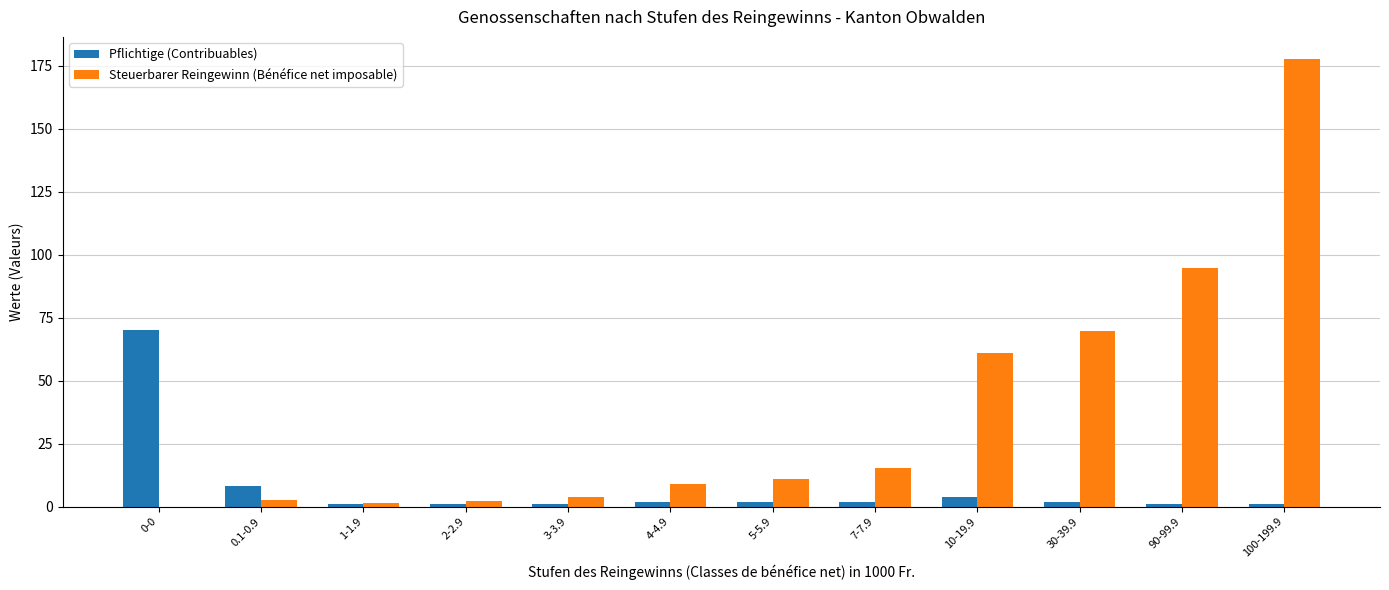

What are all the series names shown in the legend?

Pflichtige (Contribuables), Steuerbarer Reingewinn (Bénéfice net imposable)